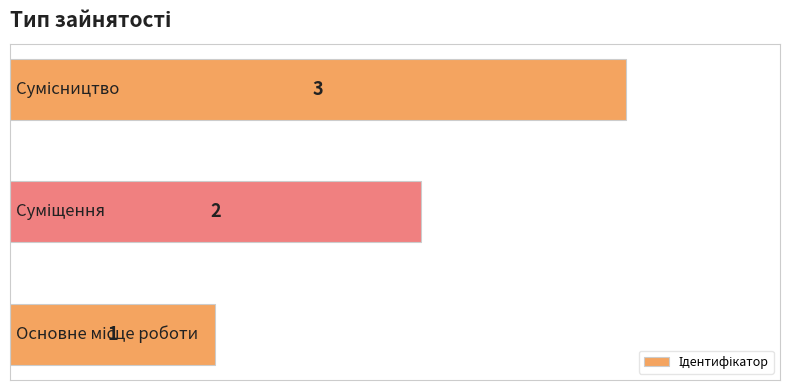

How many values are between 1 and 3?

3